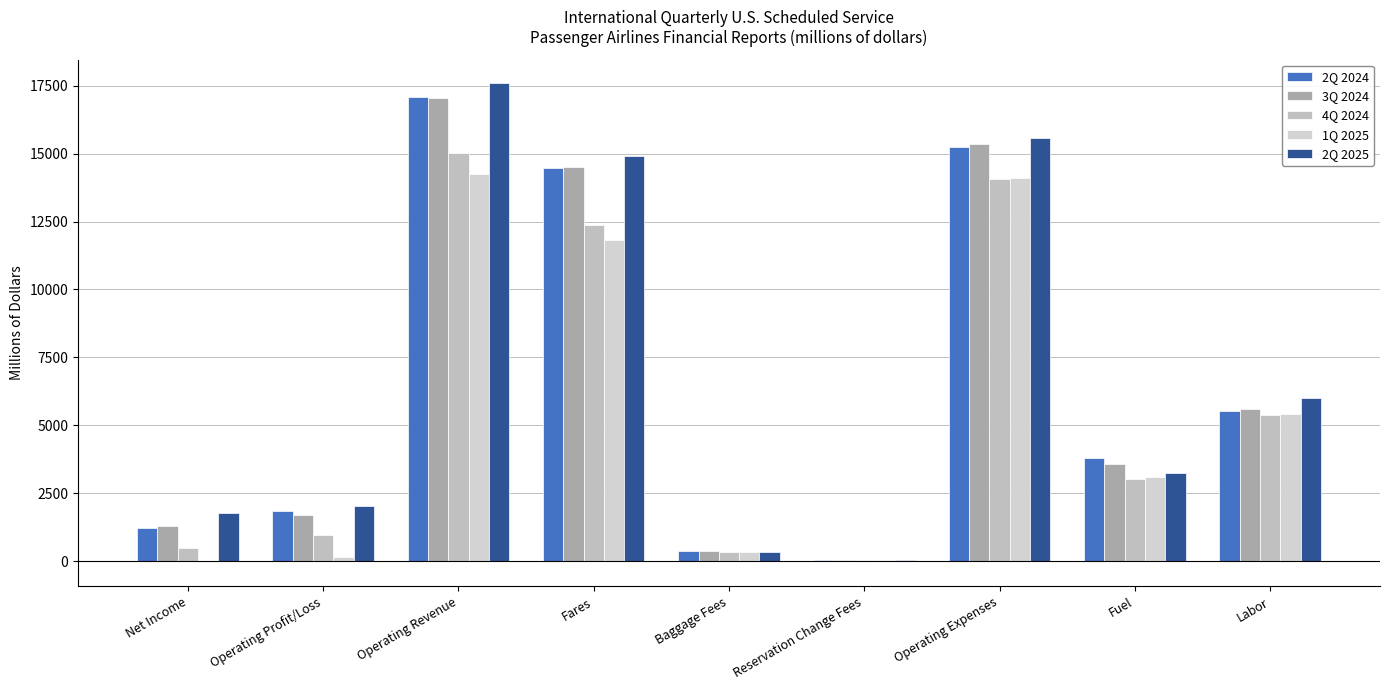

The 1Q 2025 series shows 55.6 at Operating Profit/Loss. True or false?

False